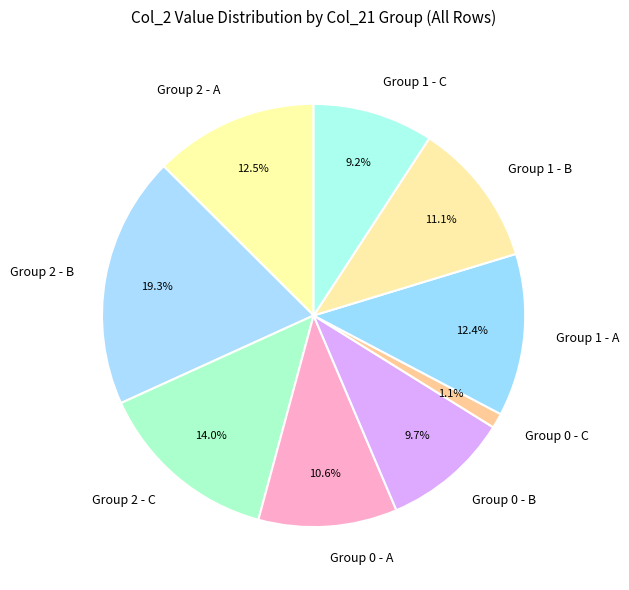

Is there any slice that represents more than half of the pie?

No